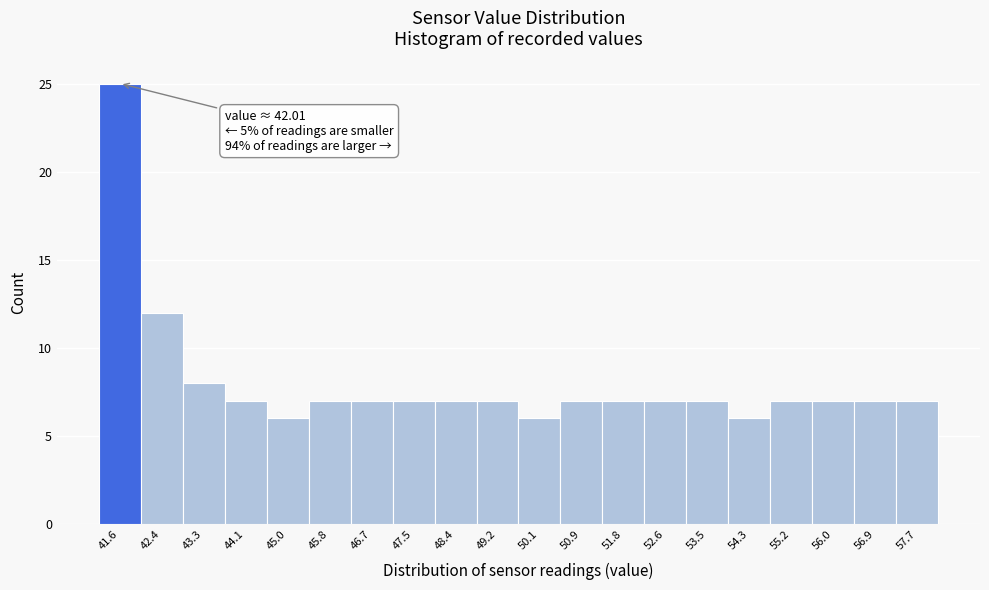

Reading left to right, extract all data points from this chart.

41.6=25	42.4=12	43.3=8	44.1=7	45.0=6	45.8=7	46.7=7	47.5=7	48.4=7	49.2=7	50.1=6	50.9=7	51.8=7	52.6=7	53.5=7	54.3=6	55.2=7	56.0=7	56.9=7	57.7=7